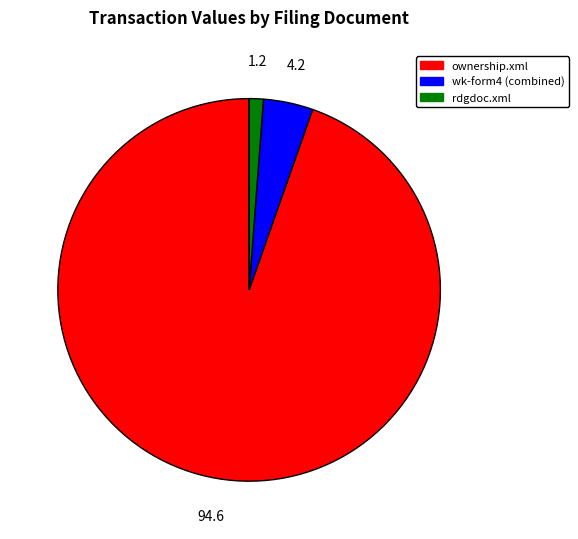

Do ownership.xml and rdgdoc.xml together represent more than half of the pie?

Yes